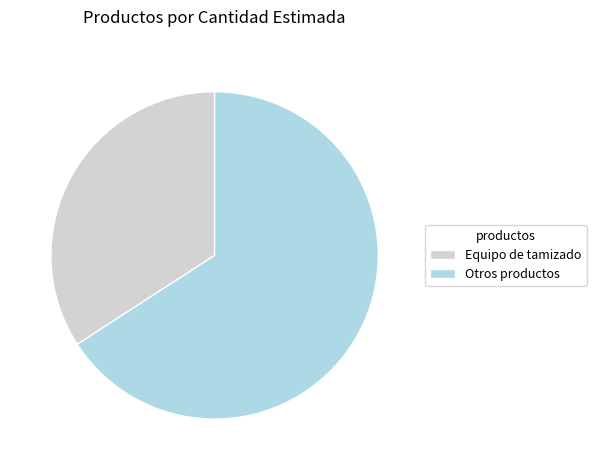

Is there any slice that represents more than half of the pie?

Yes